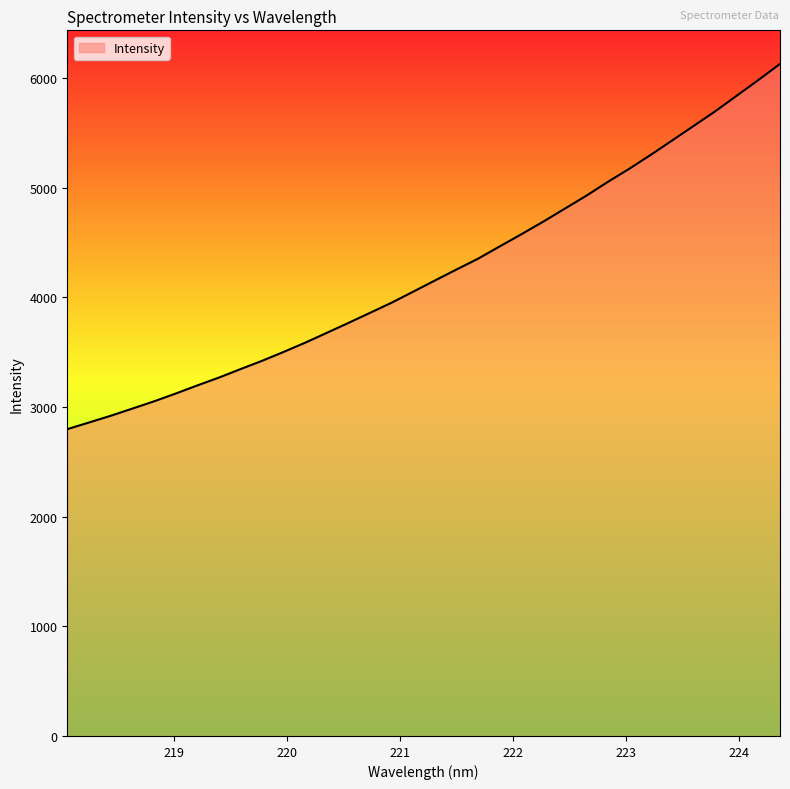

What is the greatest value displayed?

6129.7